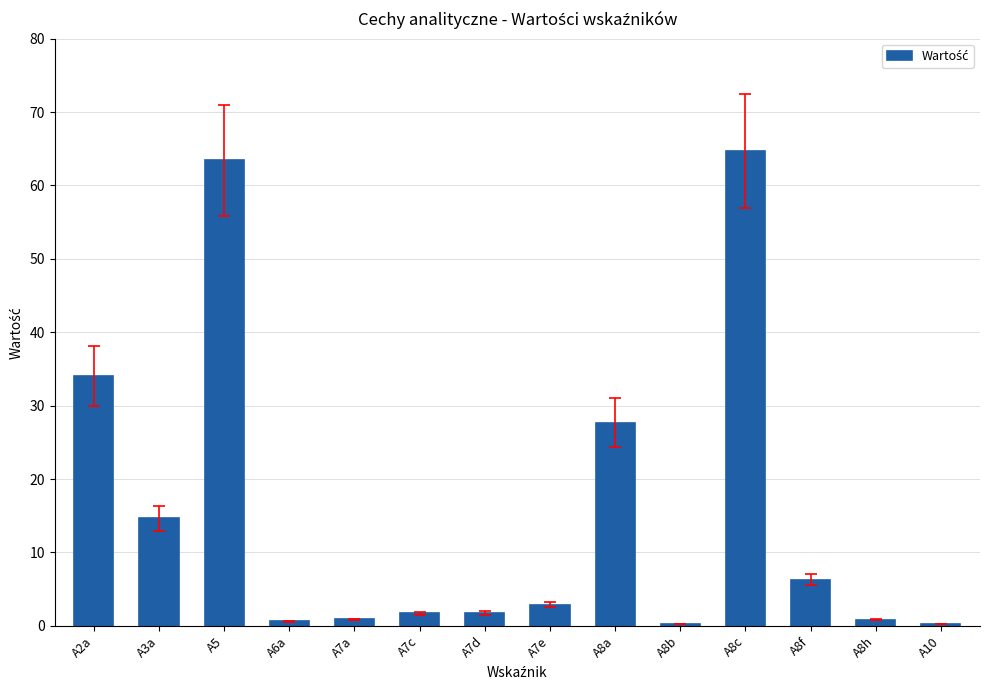

Read the value at A7d.

1.7